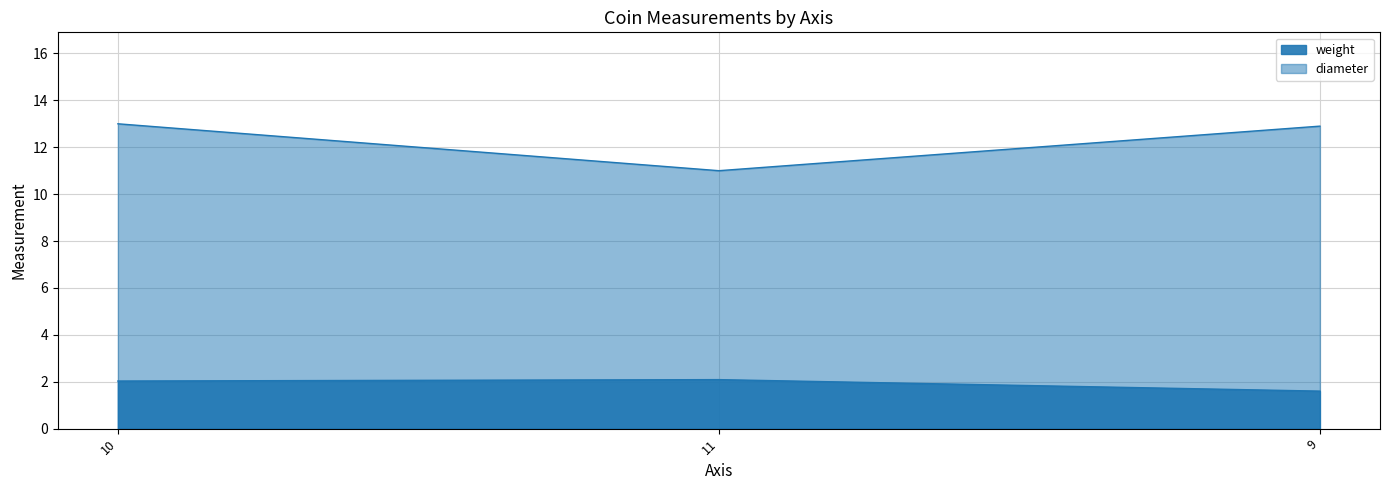

Reading right to left, extract all data points from this chart.

weight: 9=1.6	11=2.1	10=2.0
diameter: 9=12.9	11=11.0	10=13.0